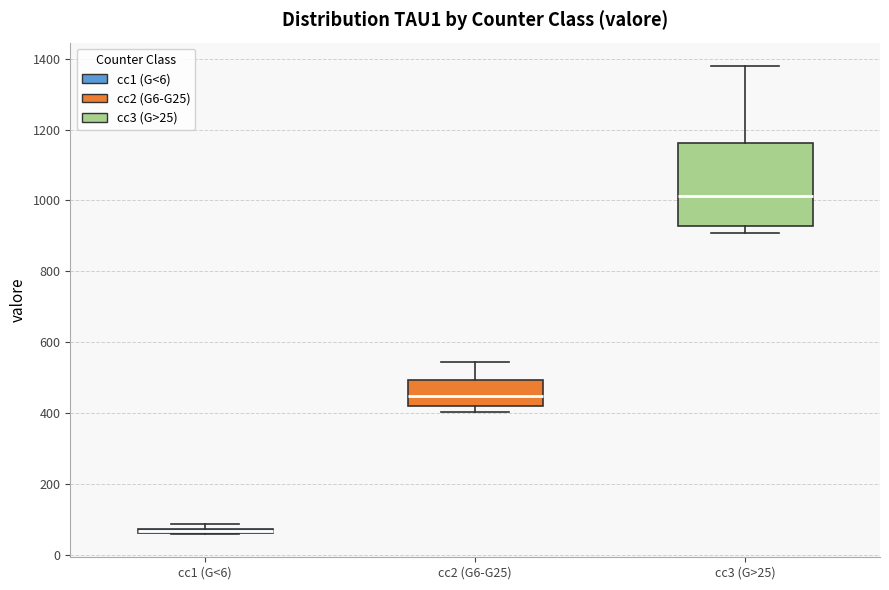

Where is the lower edge of the box for cc1 (G<6) on the y-axis? The values are not printed on the chart, so give them approximately, as read against the axis.

60